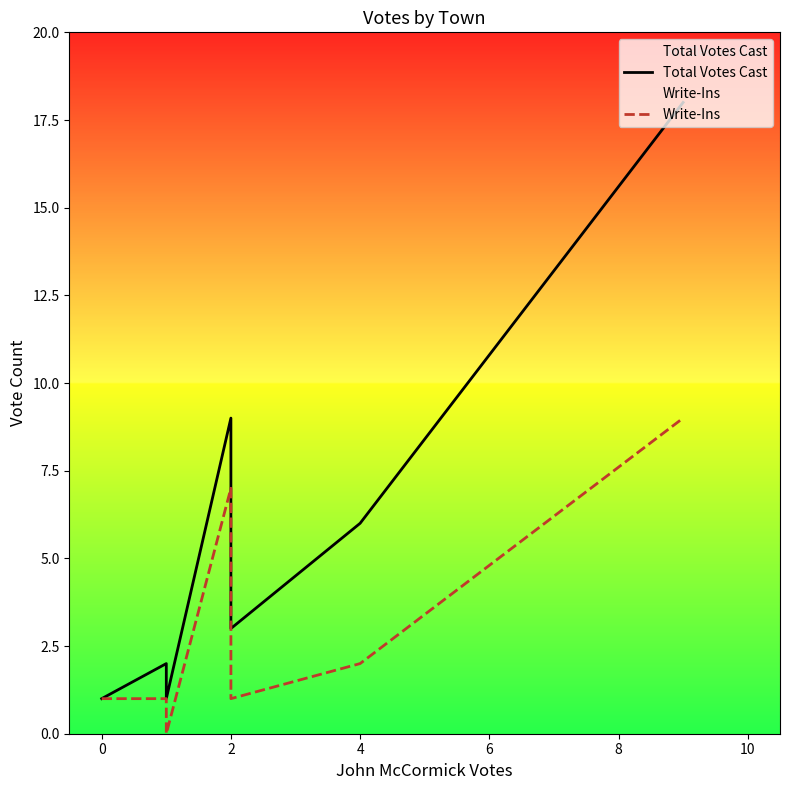

True or false: Write-Ins and Total Votes Cast cross at least once.

False